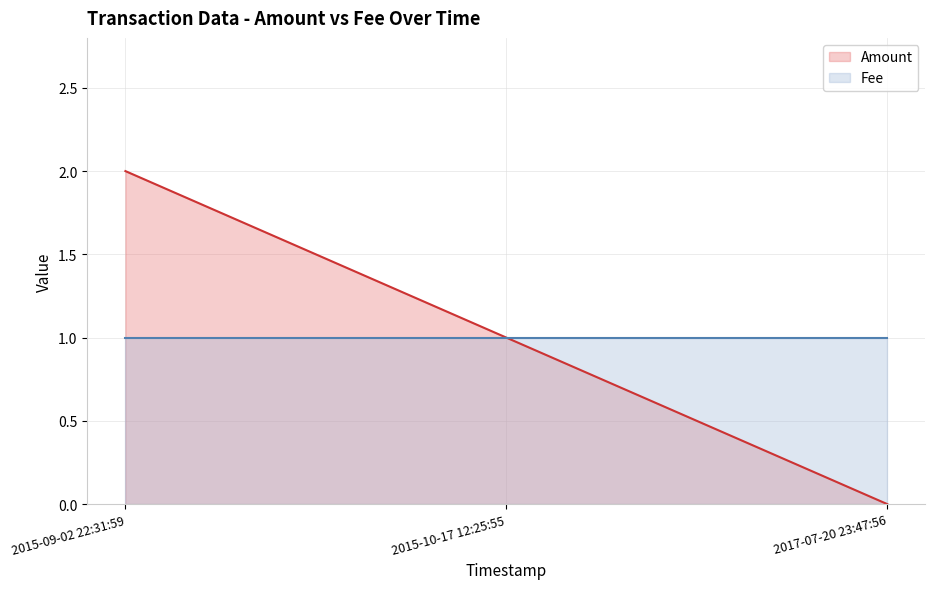

Reading left to right, list all the values displayed in this chart.

2015-09-02 22:31:59=2	2015-10-17 12:25:55=1	2017-07-20 23:47:56=0